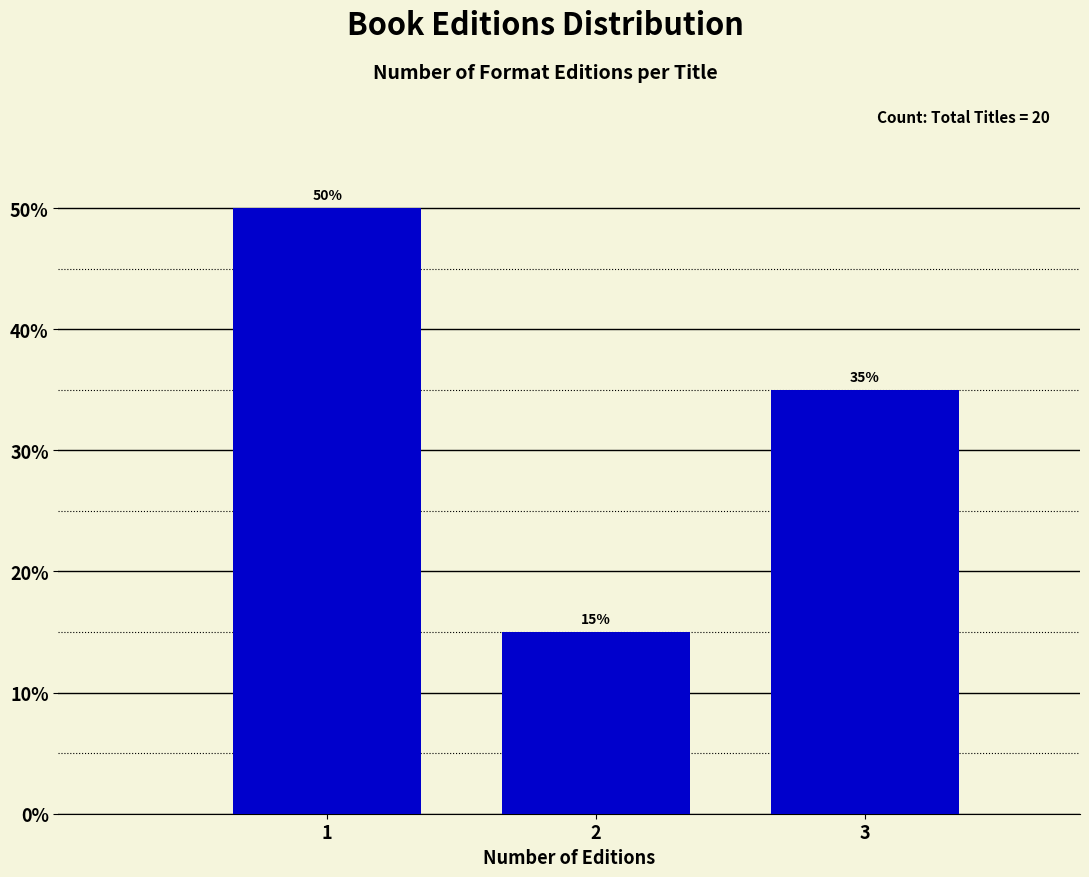

Reading left to right, transcribe all the data shown in this chart.

50	15	35